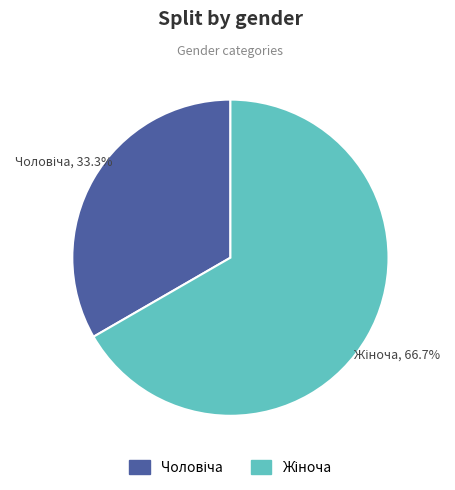

Is there any slice that represents more than half of the pie?

Yes